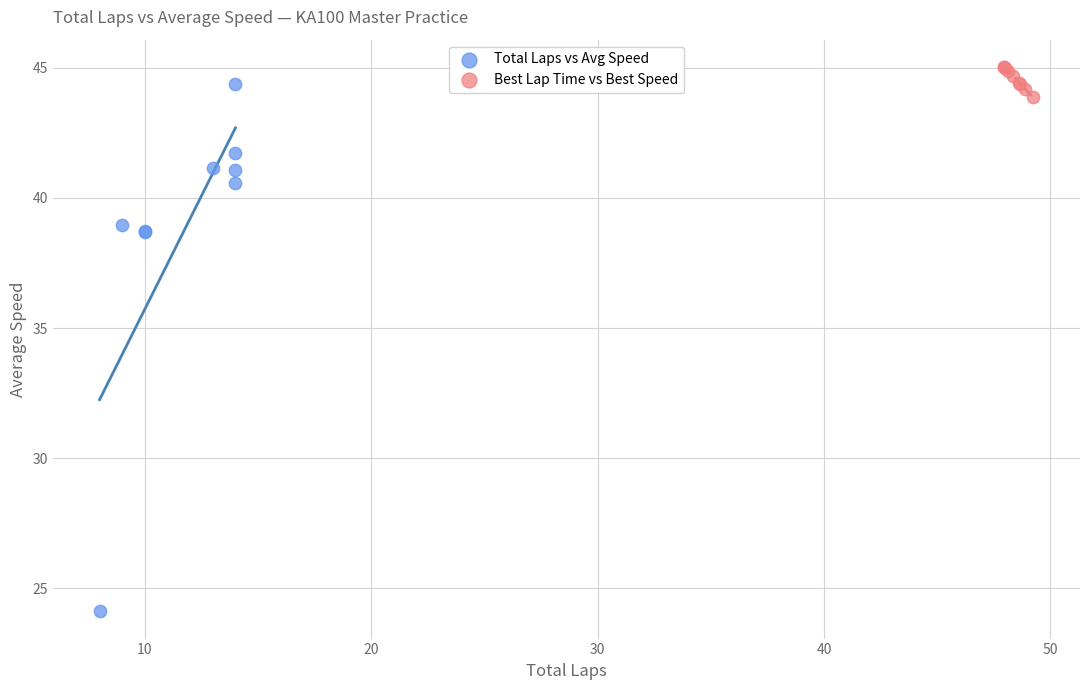

What are all the series names shown in the legend?

Total Laps vs Avg Speed, Best Lap Time vs Best Speed